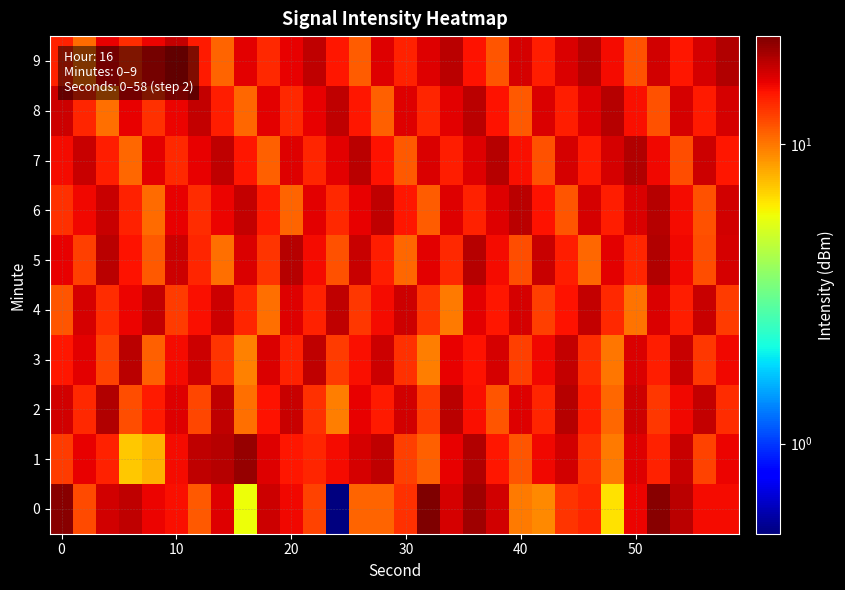

List the series in order of their peak value, highest first.

0, 1, 9, 7, 2, 5, 6, 8, 3, 4